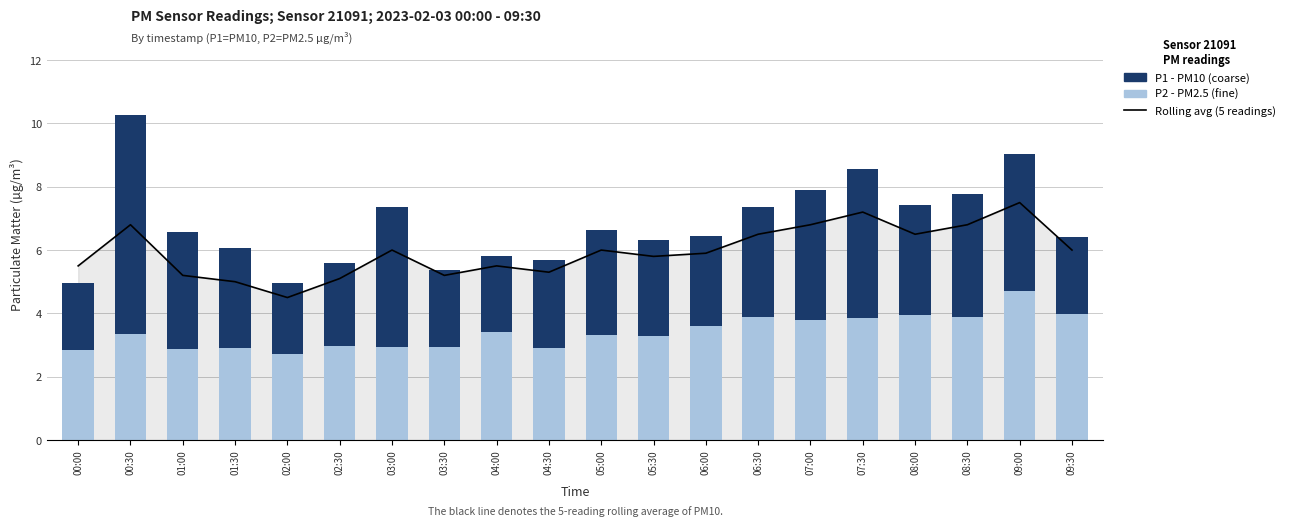

Reading right to left, list all the values displayed in this chart.

5-reading rolling avg: 09:30=6.0	09:00=7.5	08:30=6.8	08:00=6.5	07:30=7.2	07:00=6.8	06:30=6.5	06:00=5.9	05:30=5.8	05:00=6.0	04:30=5.3	04:00=5.5	03:30=5.2	03:00=6.0	02:30=5.1	02:00=4.5	01:30=5.0	01:00=5.2	00:30=6.8	00:00=5.5
P2 (PM2.5): 09:30=4.0	09:00=4.7	08:30=3.9	08:00=4.0	07:30=3.9	07:00=3.8	06:30=3.9	06:00=3.6	05:30=3.3	05:00=3.3	04:30=2.9	04:00=3.4	03:30=3.0	03:00=3.0	02:30=3.0	02:00=2.7	01:30=2.9	01:00=2.9	00:30=3.4	00:00=2.8
P1 (PM10): 09:30=2.4	09:00=4.3	08:30=3.9	08:00=3.5	07:30=4.7	07:00=4.1	06:30=3.4	06:00=2.8	05:30=3.0	05:00=3.3	04:30=2.8	04:00=2.4	03:30=2.4	03:00=4.4	02:30=2.6	02:00=2.3	01:30=3.2	01:00=3.7	00:30=6.9	00:00=2.1